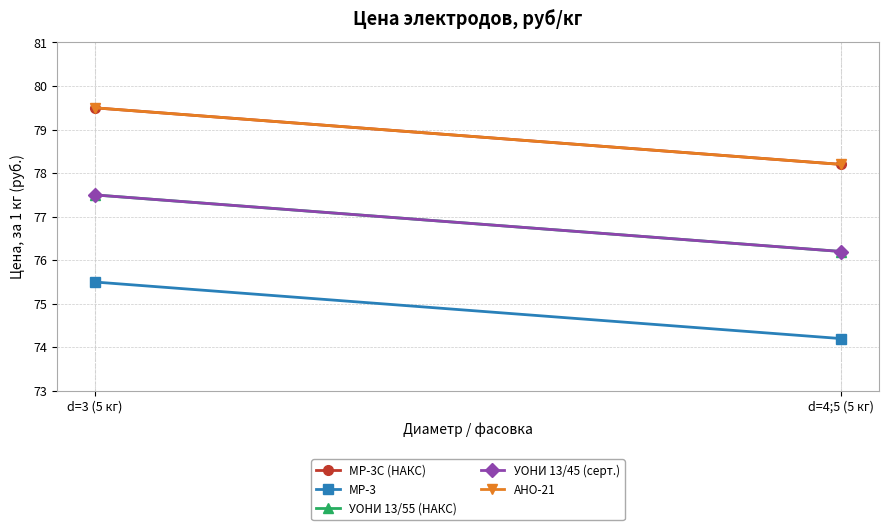

What is the difference between the maximum and minimum values in the МР-3С (НАКС) series?

1.3